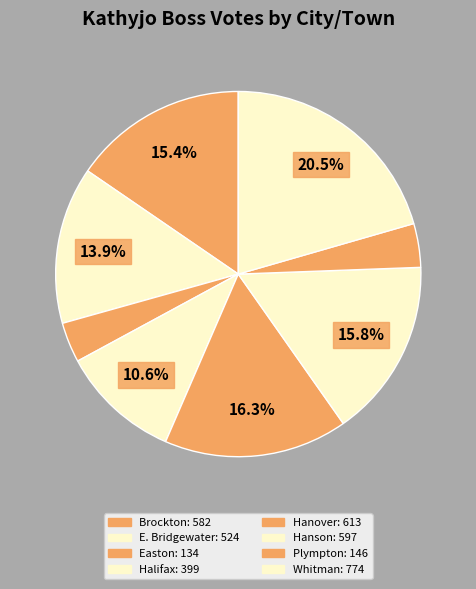

How many slices are in this pie chart?

8